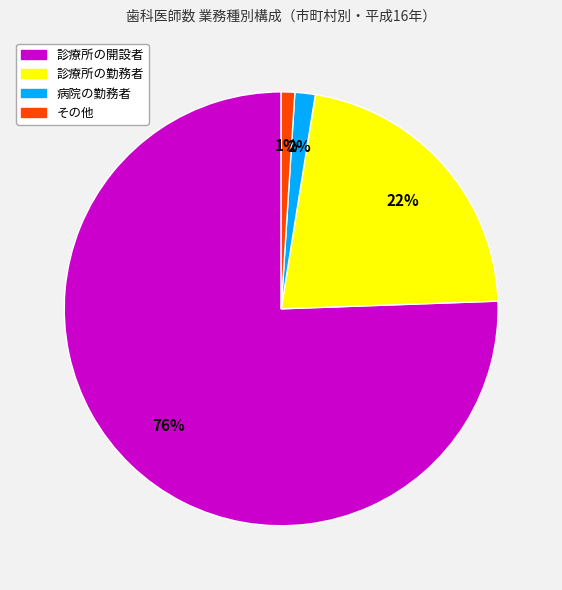

Does any single category account for the majority?

Yes